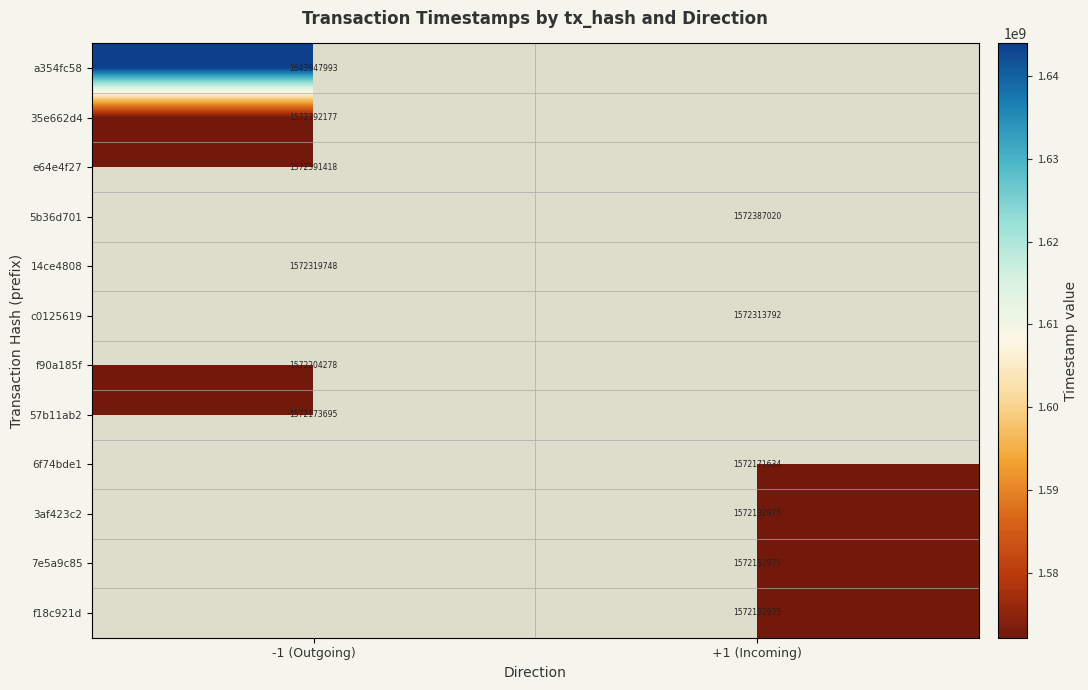

True or false: 35e662d4 has a value of 479095687 at -1 (Outgoing).

False